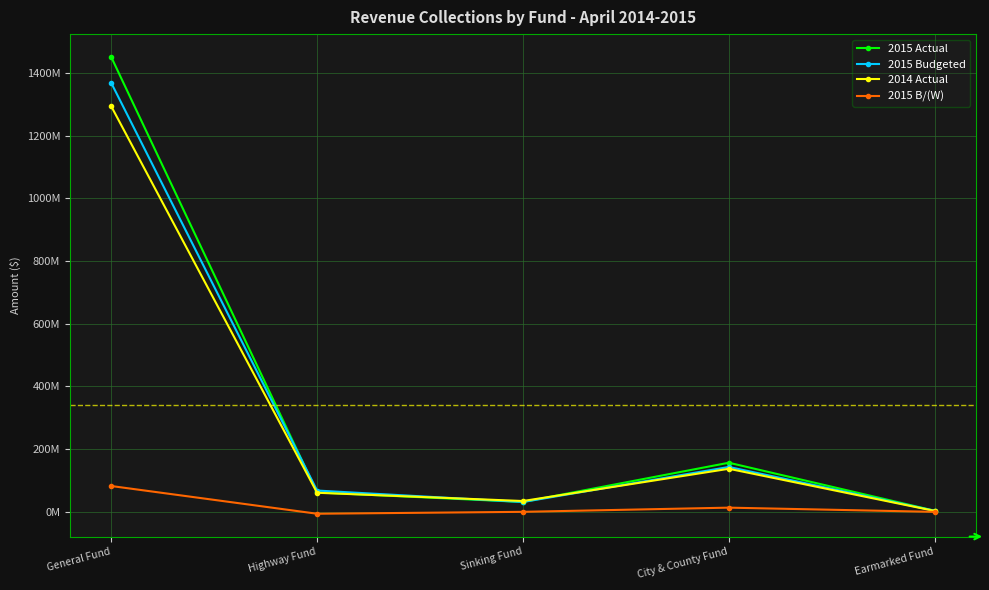

What is the greatest value displayed?

1451320000